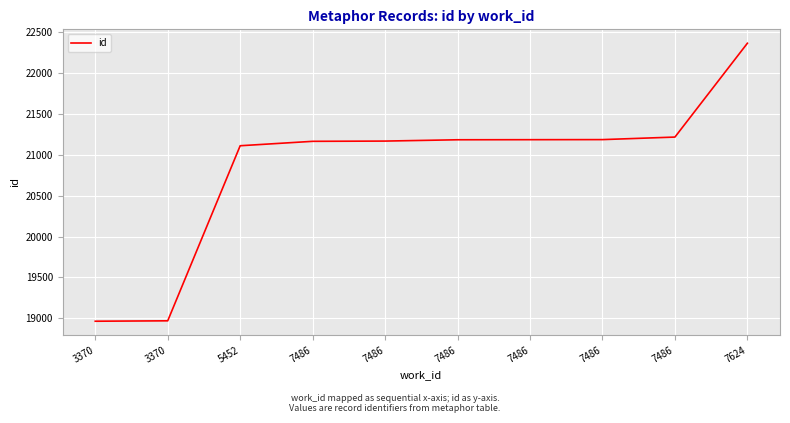

What is the difference between the second highest and minimum values?

2251